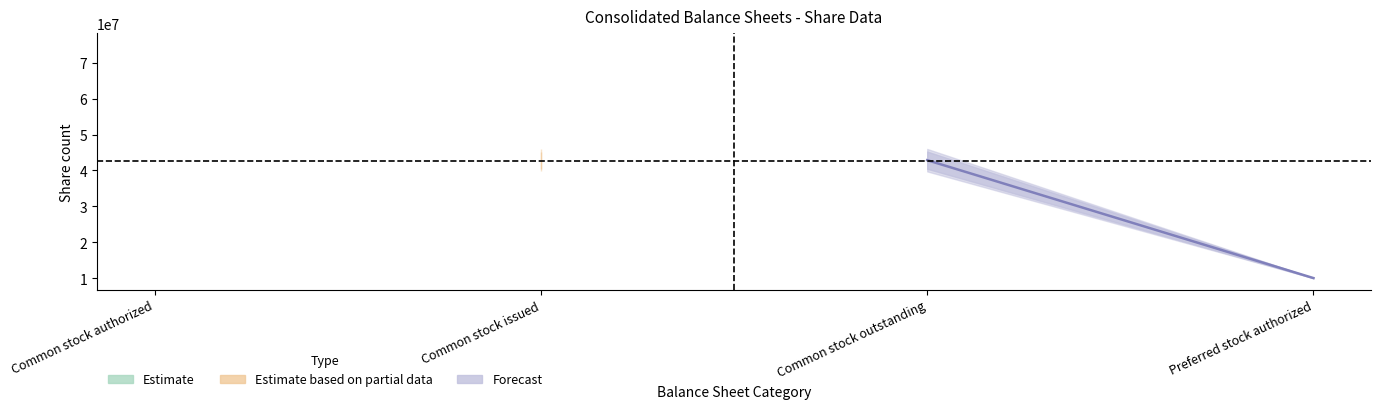

True or false: Dec. 31, 2020 and Sep. 30, 2021 intersect in this chart.

False